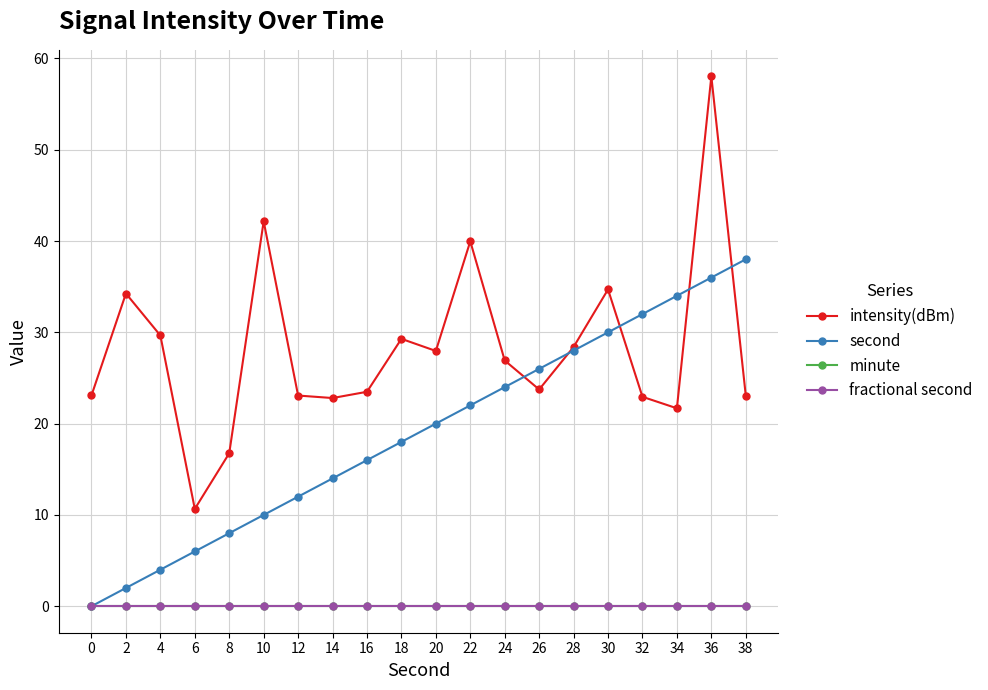

In intensity(dBm), how many points are lower than both neighbors (excluding endpoints)?

5